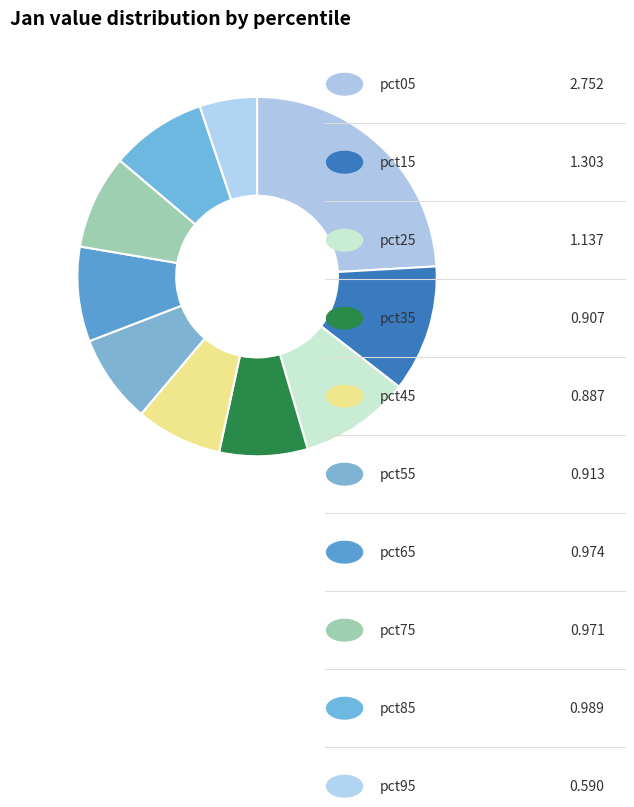

How many segments does this pie chart have?

10